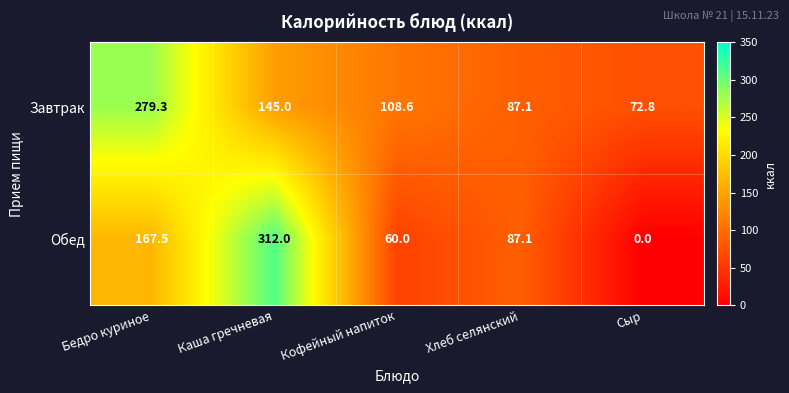

Reading left to right, list all the values displayed in this chart.

Завтрак: 279.3	145.0	108.6	87.1	72.8
Обед: 167.5	312.0	60.0	87.1	0.0